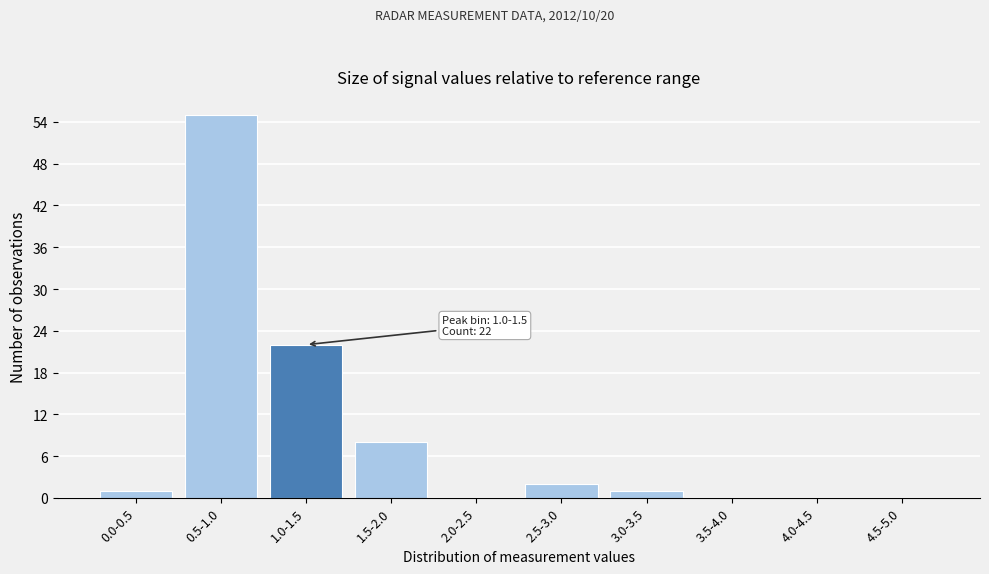

Reading right to left, list all the values displayed in this chart.

4.5-5.0=0	4.0-4.5=0	3.5-4.0=0	3.0-3.5=1	2.5-3.0=2	2.0-2.5=0	1.5-2.0=8	1.0-1.5=22	0.5-1.0=55	0.0-0.5=1